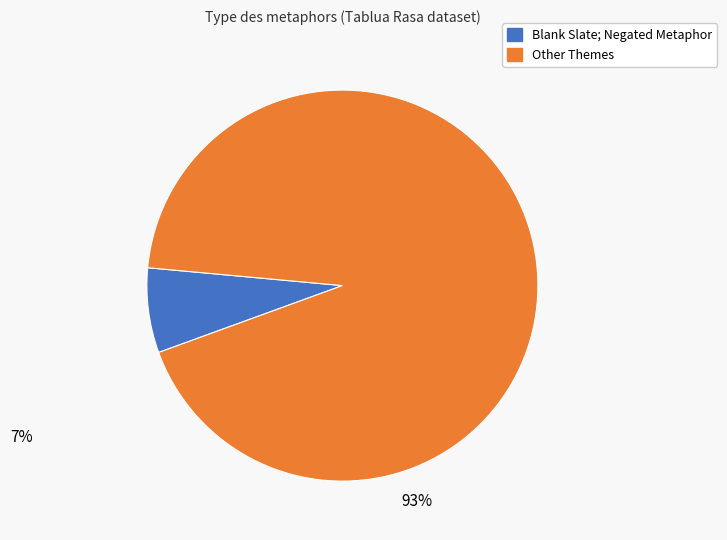

Is there a majority slice in this chart?

Yes